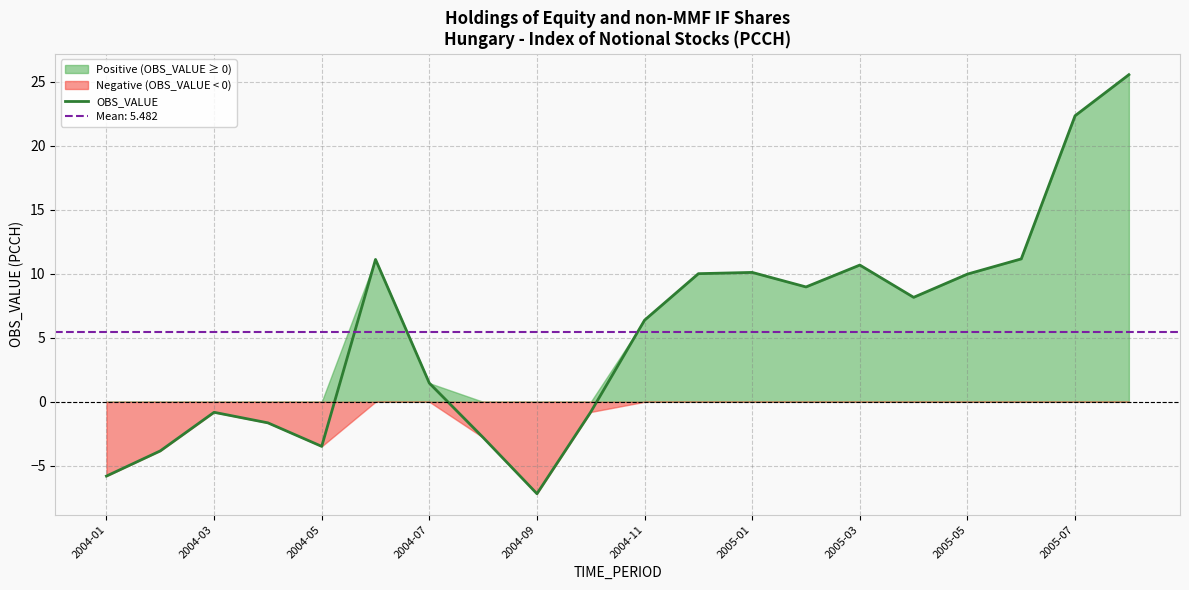

The value of OBS_VALUE at 2004-11 is 6.4. True or false?

True